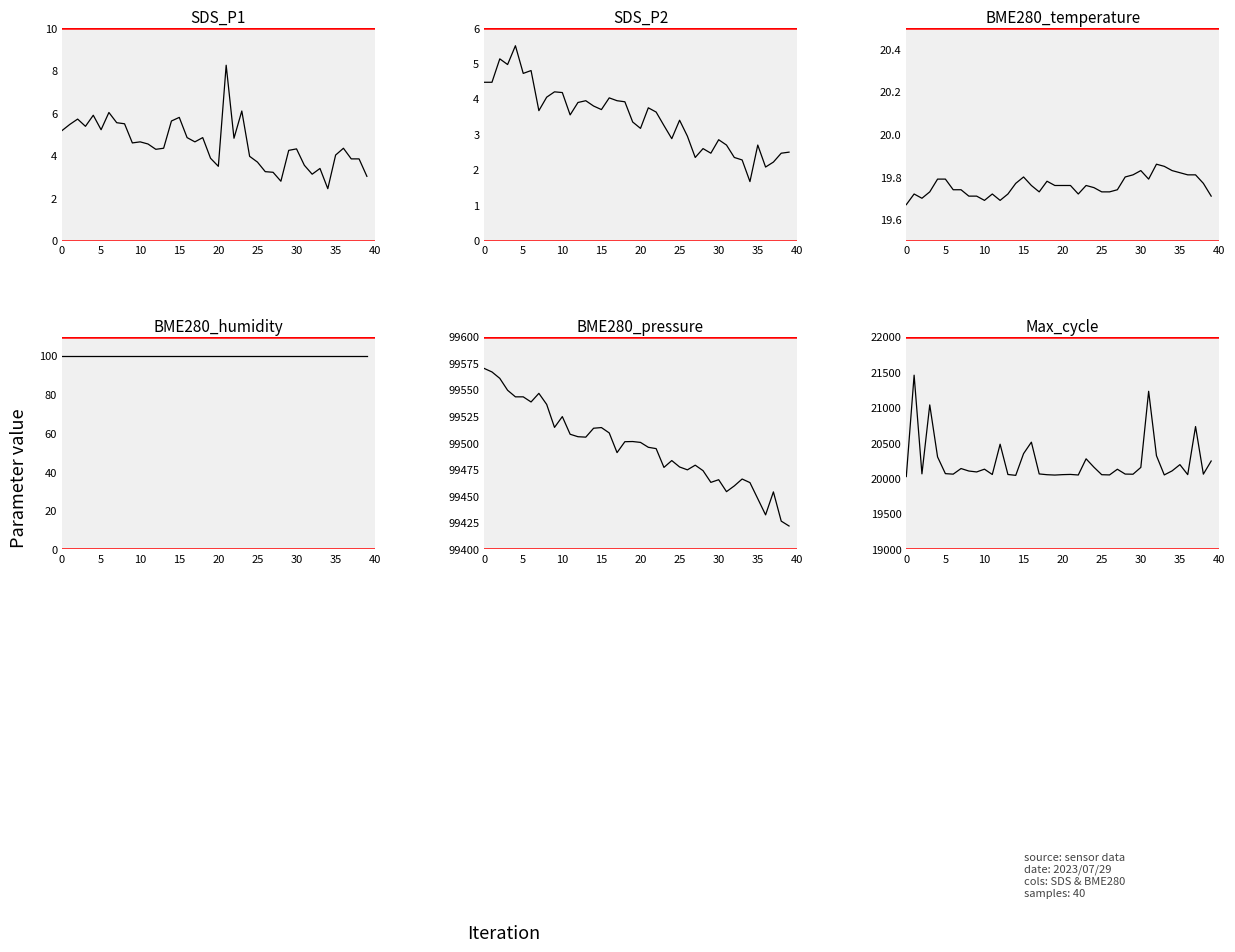

Which series has the largest range (max minus min)?

Max_cycle